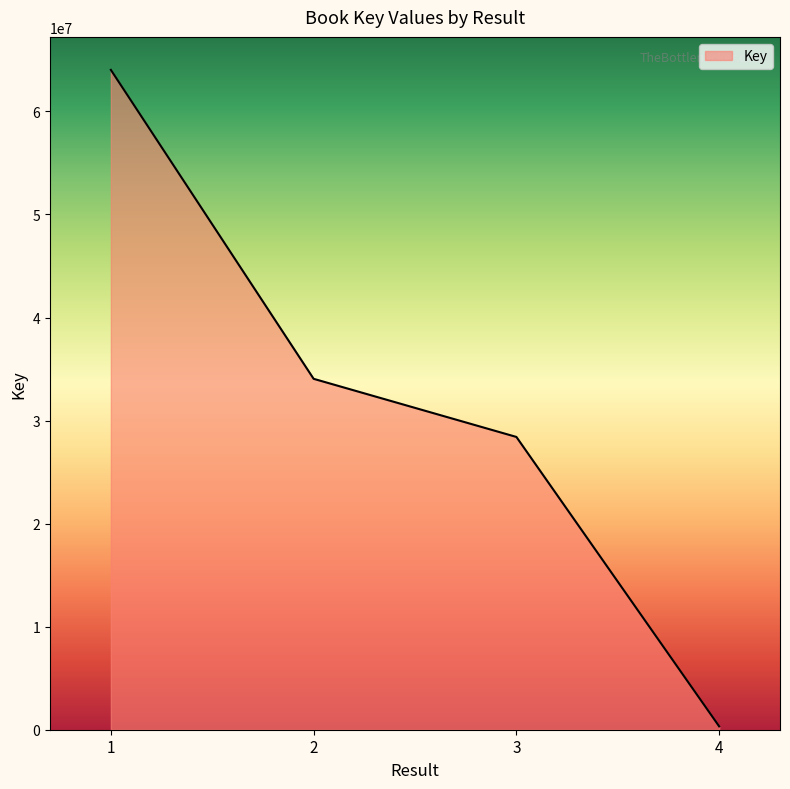

What is the change in value from 3 to 4?

-28087367